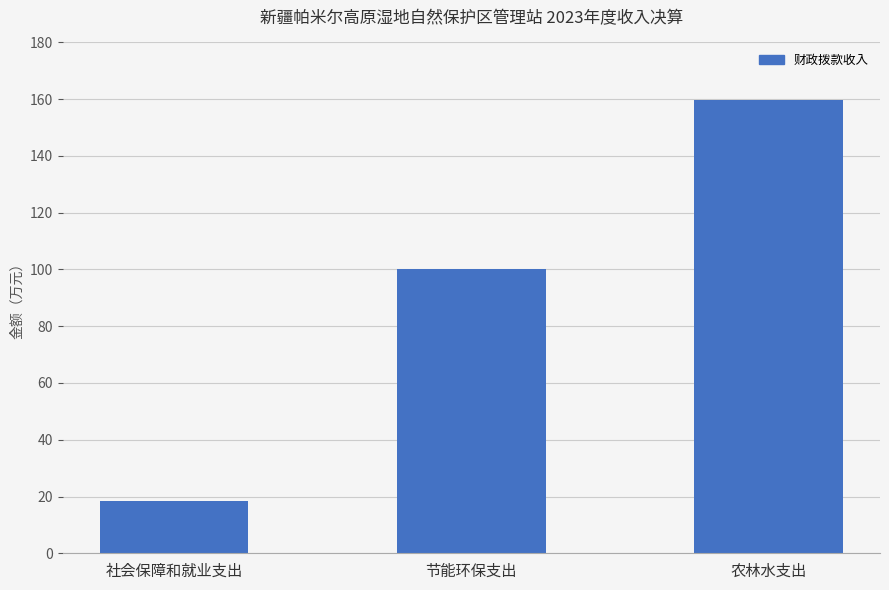

What is the average value?

92.7